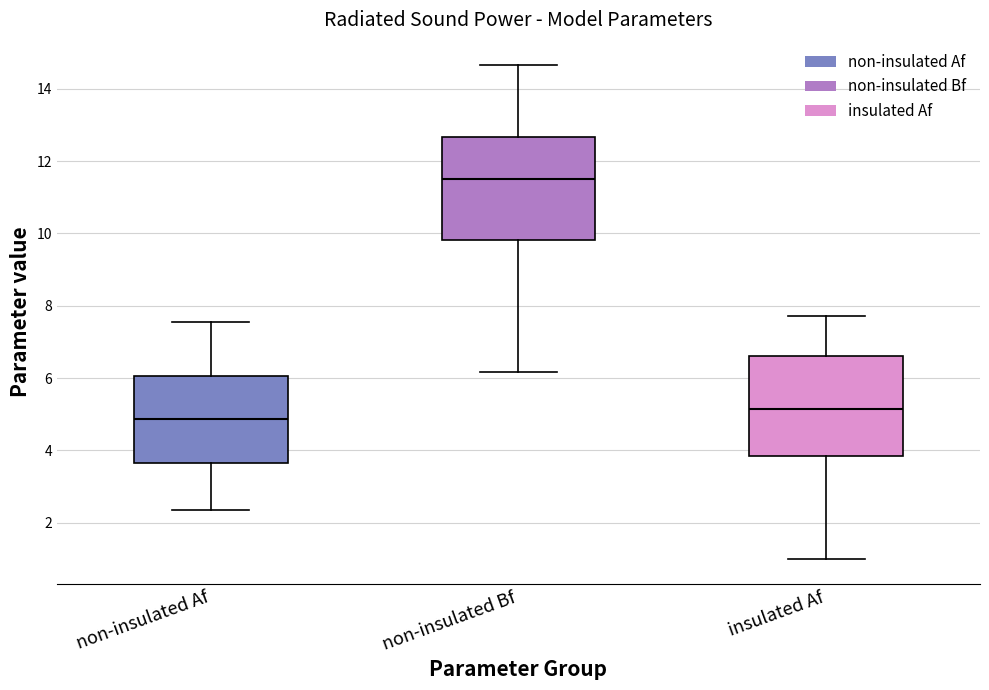

Where does the median line of the box for insulated Af sit on the y-axis? The values are not printed on the chart, so give them approximately, as read against the axis.

5.2